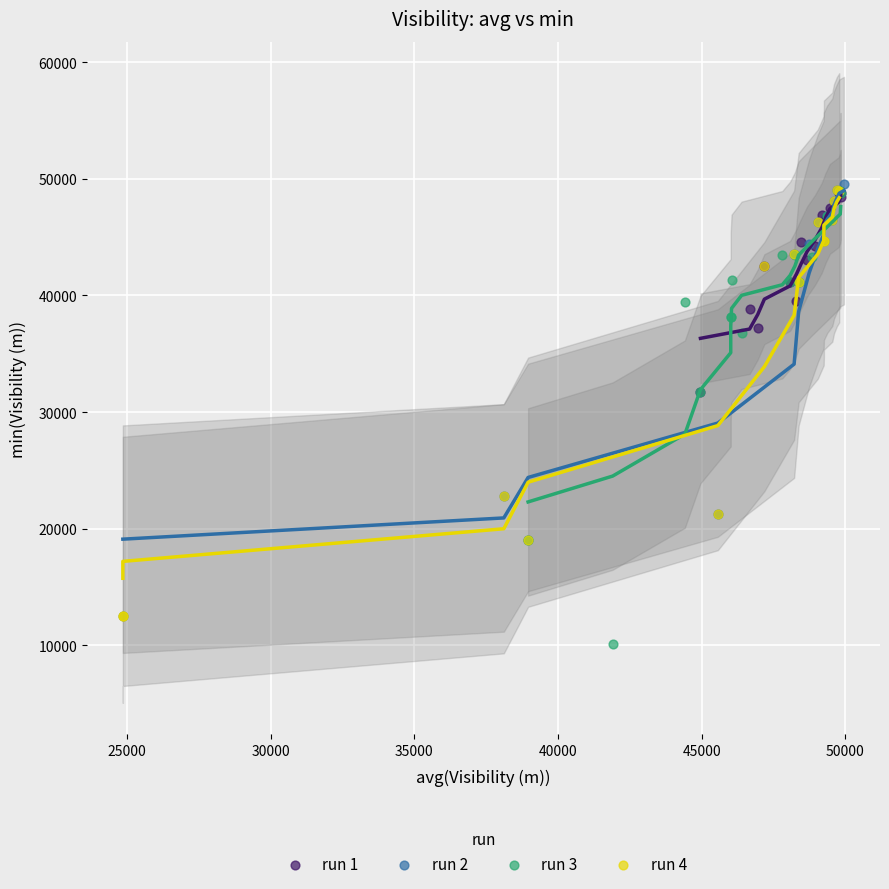

Which series contains the lowest Y value?

run 3